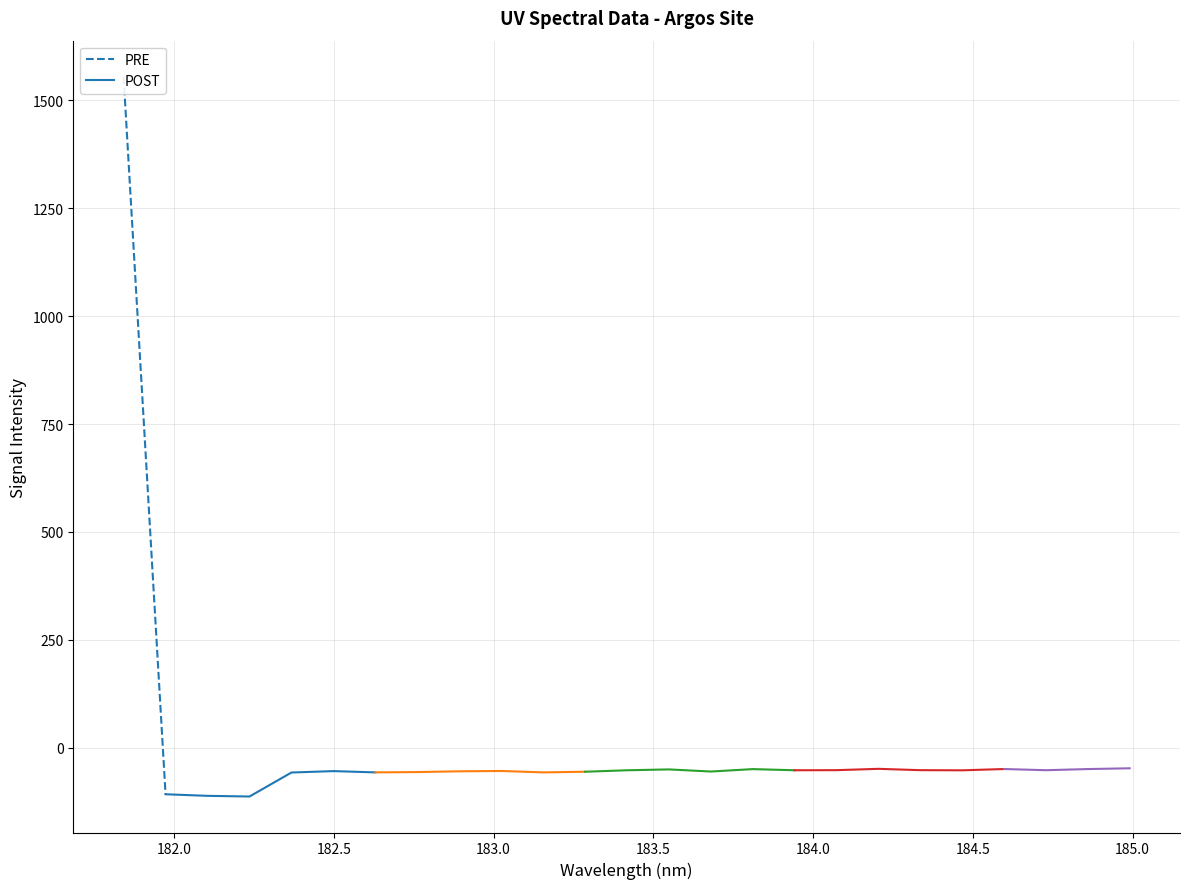

Reading right to left, extract all data points from this chart.

-47.9	-49.7	-52.3	-49.6	-52.6	-52.2	-49.1	-52.2	-52.4	-49.8	-55.4	-50.5	-52.5	-55.9	-57.4	-54.1	-54.9	-56.6	-57.4	-54.4	-57.7	-113.3	-111.7	-108.1	1555.2